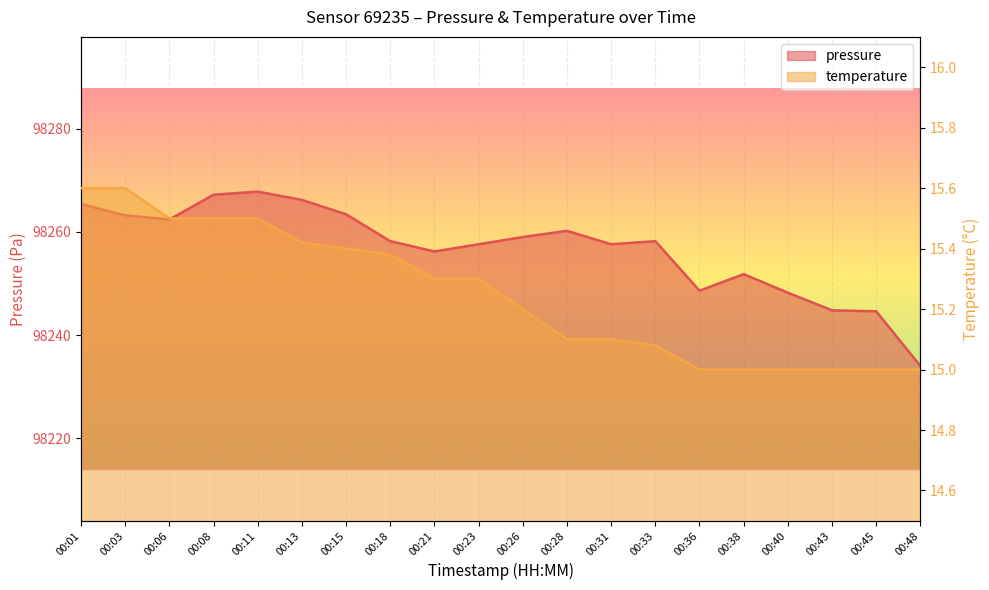

True or false: temperature has more than 1 points higher than both neighbors.

False